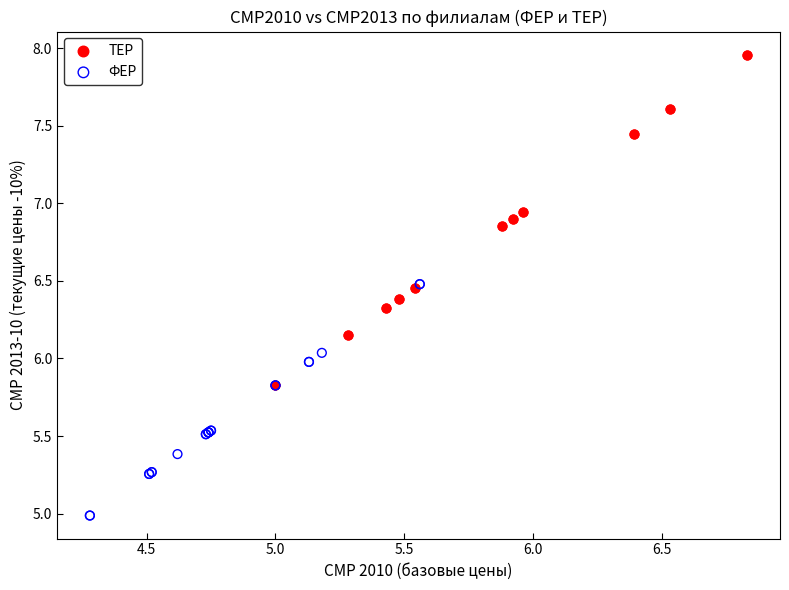

Which series contains the lowest Y value?

ФЕР